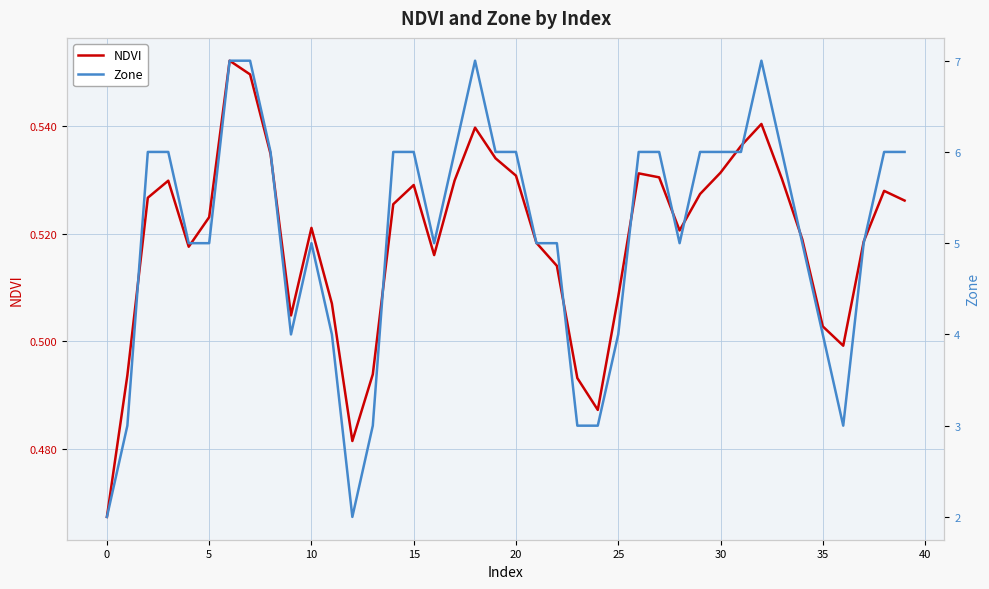

True or false: NDVI has a value of 0.5 at 33.

True